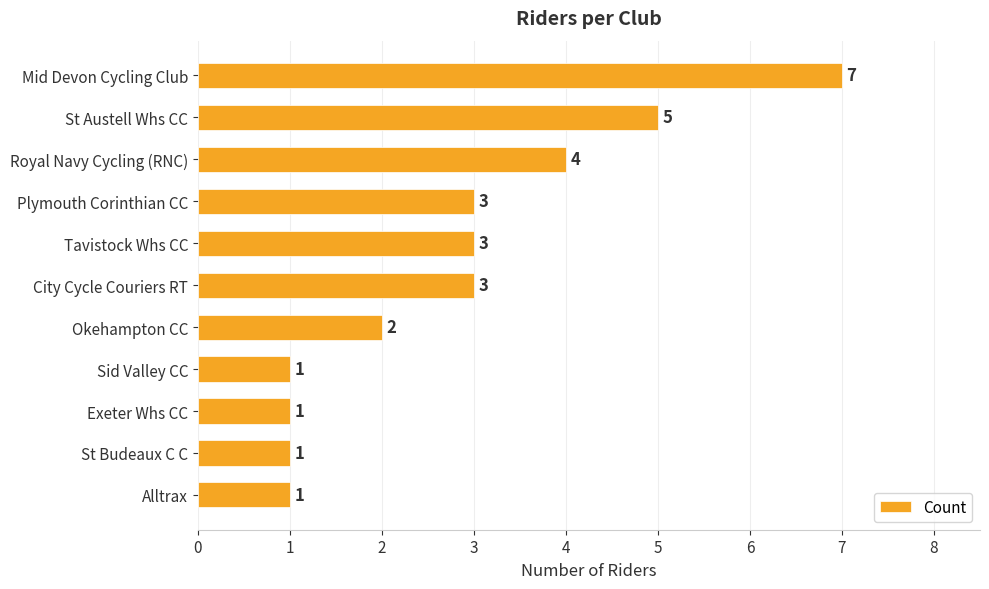

What is the change in value from St Austell Whs CC to Alltrax?

-4